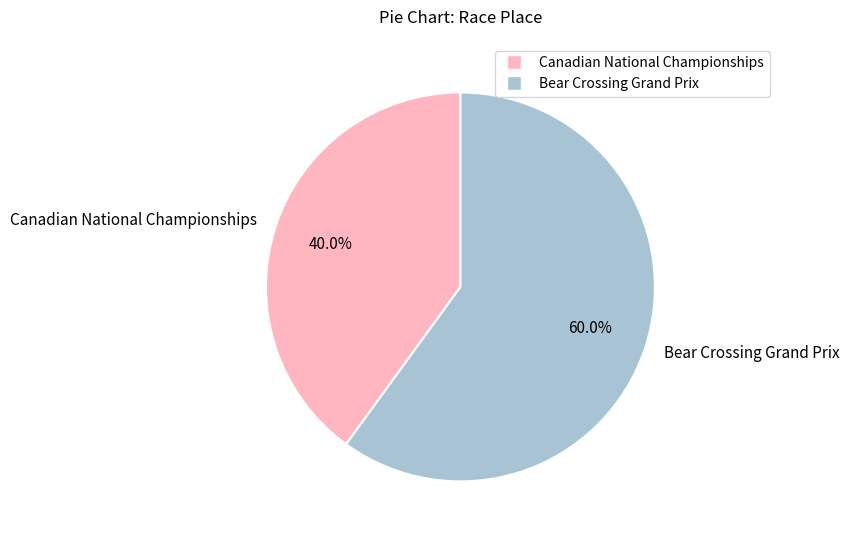

Combined, what portion of the pie is Canadian National Championships and Bear Crossing Grand Prix?

100.0%